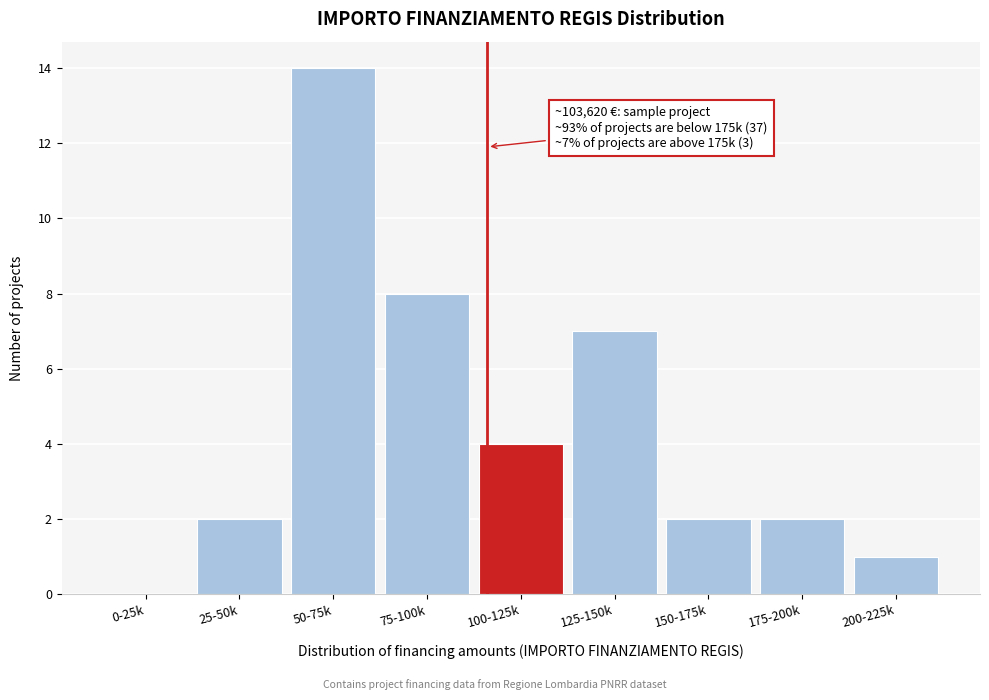

Reading left to right, extract all data points from this chart.

0-25k=0	25-50k=2	50-75k=14	75-100k=8	100-125k=4	125-150k=7	150-175k=2	175-200k=2	200-225k=1